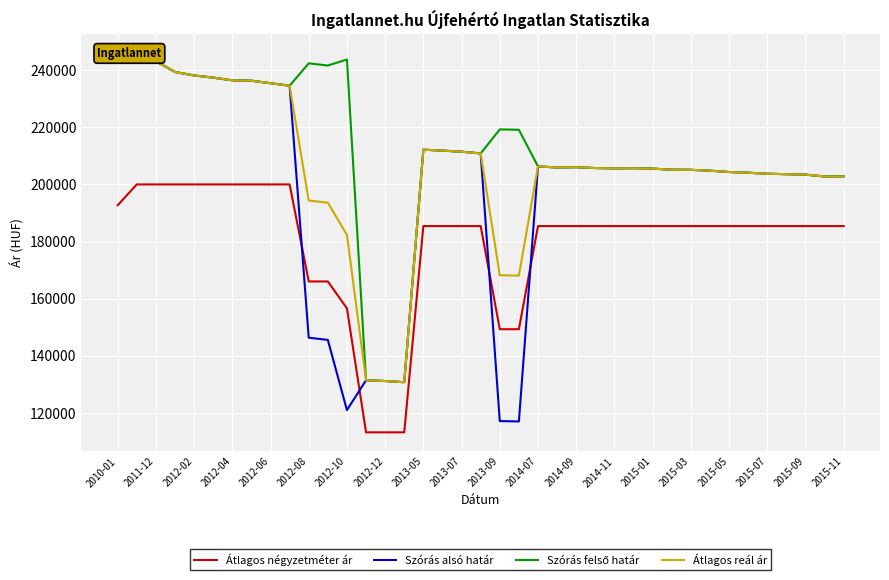

Which series has the largest range (max minus min)?

Szórás alsó határ